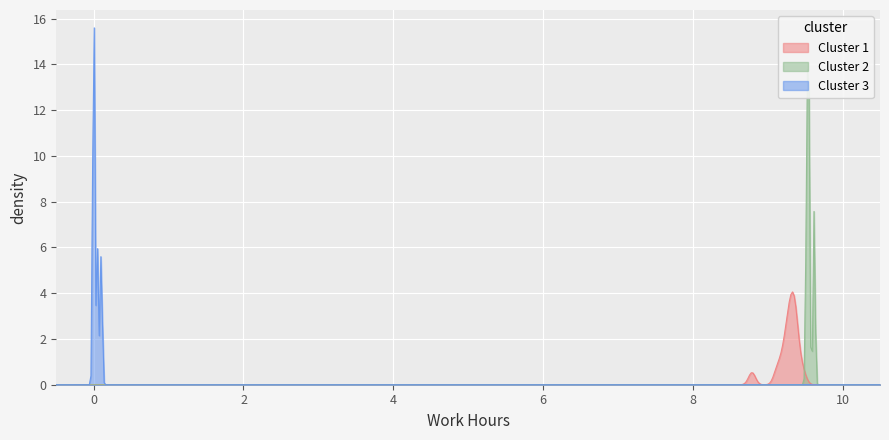

Reading left to right, extract all data points from this chart.

9.3	9.4	9.3	9.3	9.3	9.5	0.0	9.3	9.5	8.8	9.2	9.6	9.2	9.2	9.6	9.1	9.4	9.5	0.0	9.4	9.3	9.3